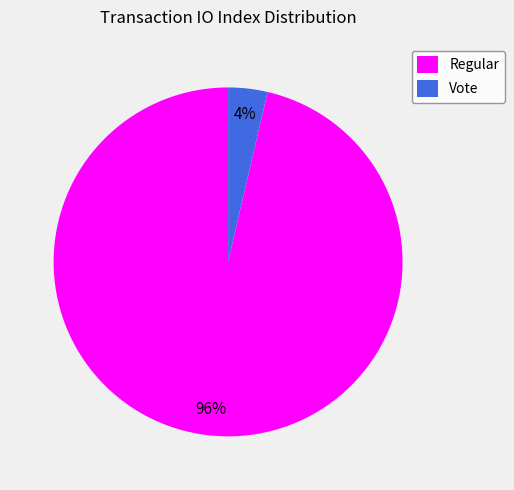

Which slice is the smallest?

Vote